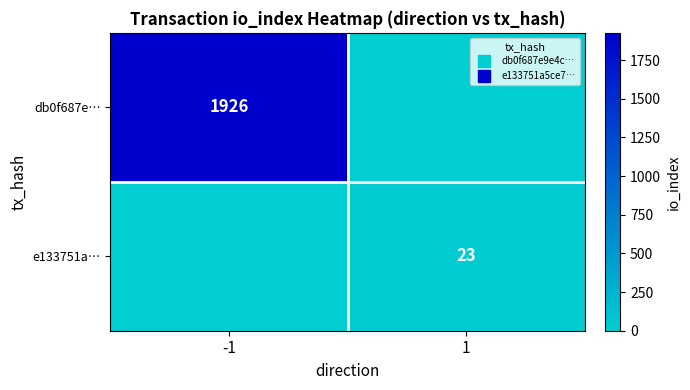

Is it true that db0f687e… equals -675 at 1?

False